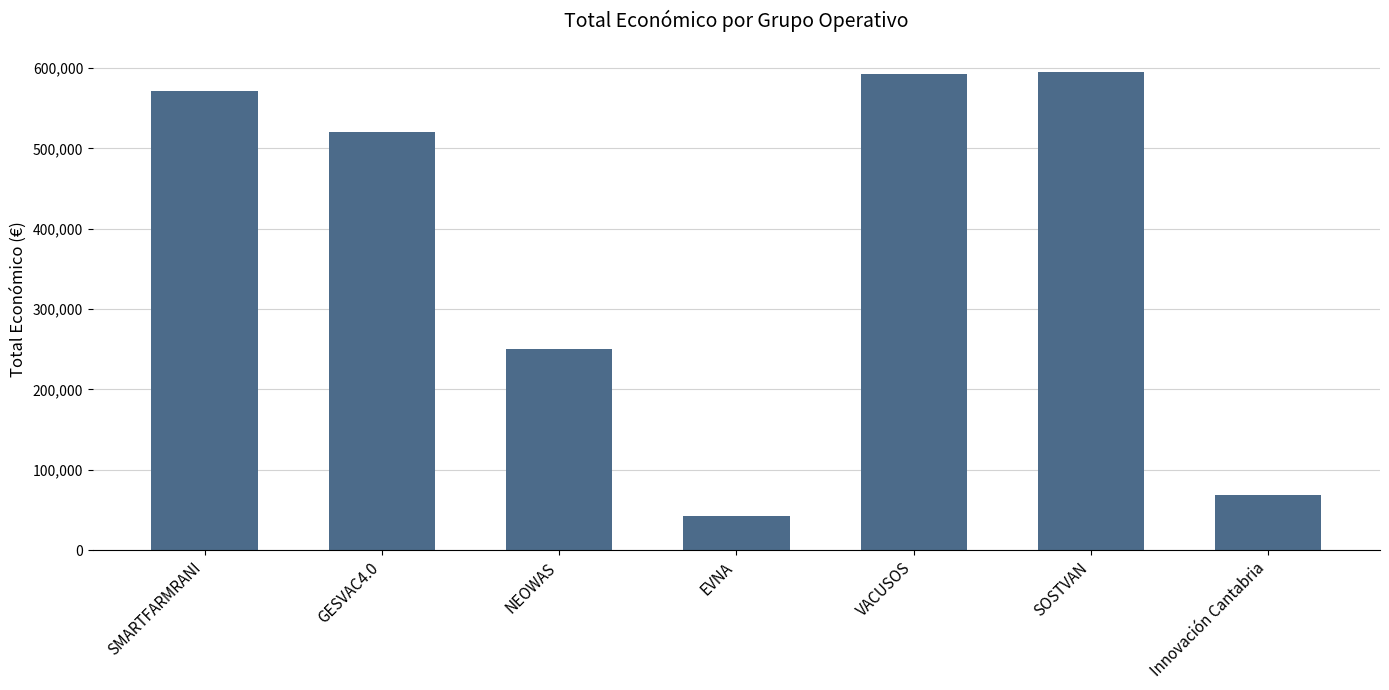

What is the label of the 5th bar from the left?

VACUSOS